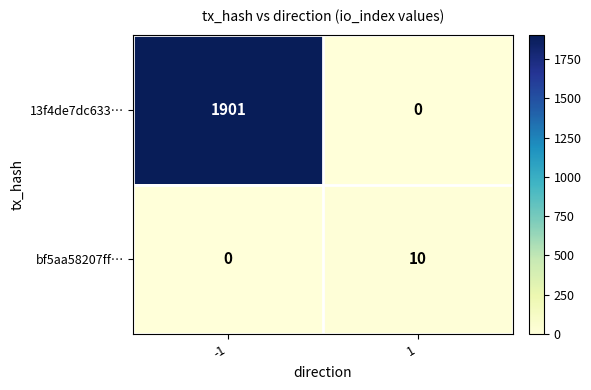

At how many categories does at least one series exceed 1520?

1